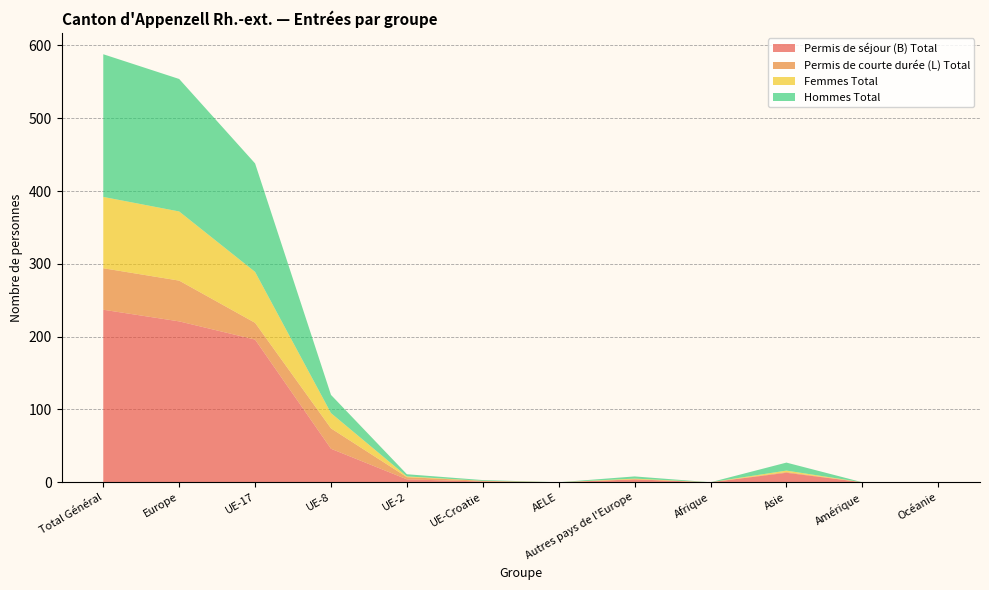

Reading left to right, extract all data points from this chart.

Permis de séjour (B) Total: Total Général=237	Europe=221	UE-17=196	UE-8=46	UE-2=4	UE-Croatie=1	AELE=0	Autres pays de l'Europe=4	Afrique=0	Asie=13	Amérique=0	Océanie=0
Permis de courte durée (L) Total: Total Général=57	Europe=56	UE-17=23	UE-8=28	UE-2=3	UE-Croatie=1	AELE=0	Autres pays de l'Europe=0	Afrique=0	Asie=1	Amérique=0	Océanie=0
Femmes Total: Total Général=98	Europe=95	UE-17=70	UE-8=21	UE-2=1	UE-Croatie=0	AELE=0	Autres pays de l'Europe=1	Afrique=0	Asie=2	Amérique=0	Océanie=0
Hommes Total: Total Général=196	Europe=182	UE-17=149	UE-8=25	UE-2=3	UE-Croatie=1	AELE=0	Autres pays de l'Europe=3	Afrique=0	Asie=11	Amérique=0	Océanie=0